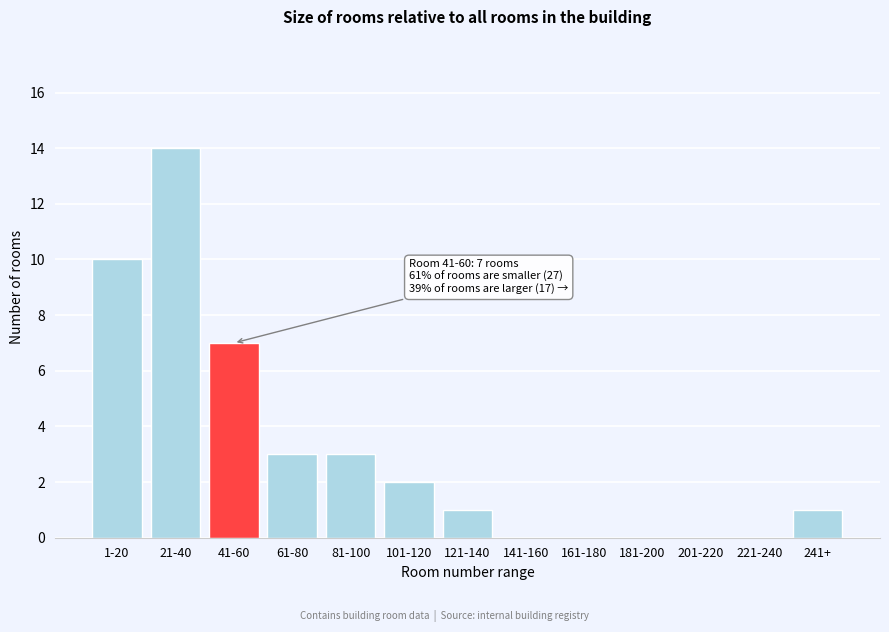

Reading left to right, extract all data points from this chart.

1-20=10	21-40=14	41-60=7	61-80=3	81-100=3	101-120=2	121-140=1	141-160=0	161-180=0	181-200=0	201-220=0	221-240=0	241+=1